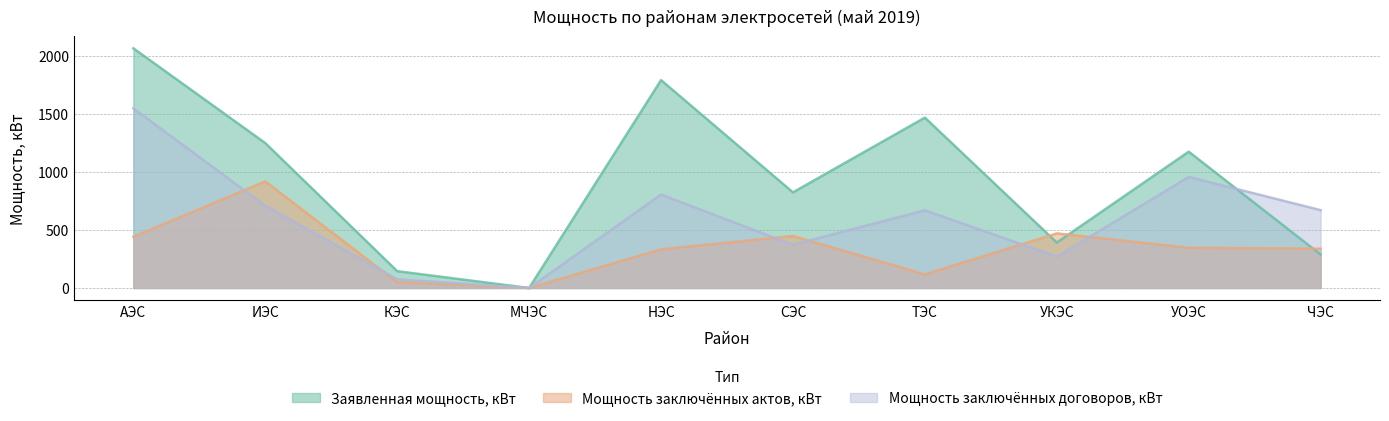

Rank the series at ИЭС from highest to lowest value.

Заявленная мощность, кВт, Мощность заключённых актов, кВт, Мощность заключённых договоров, кВт